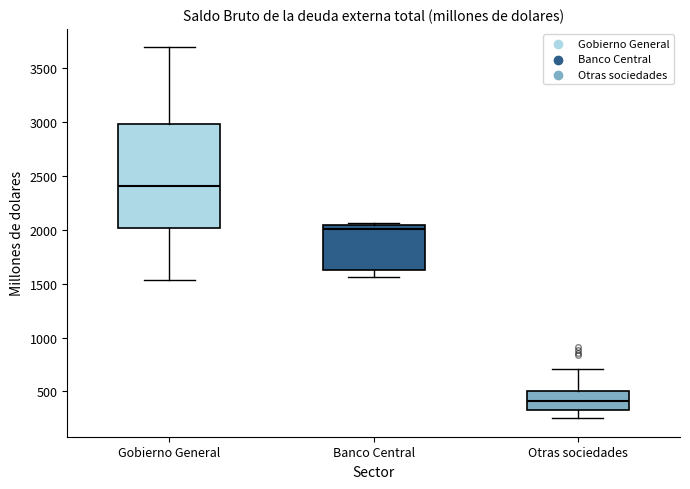

Which box's median line is the lowest?

Otras sociedades